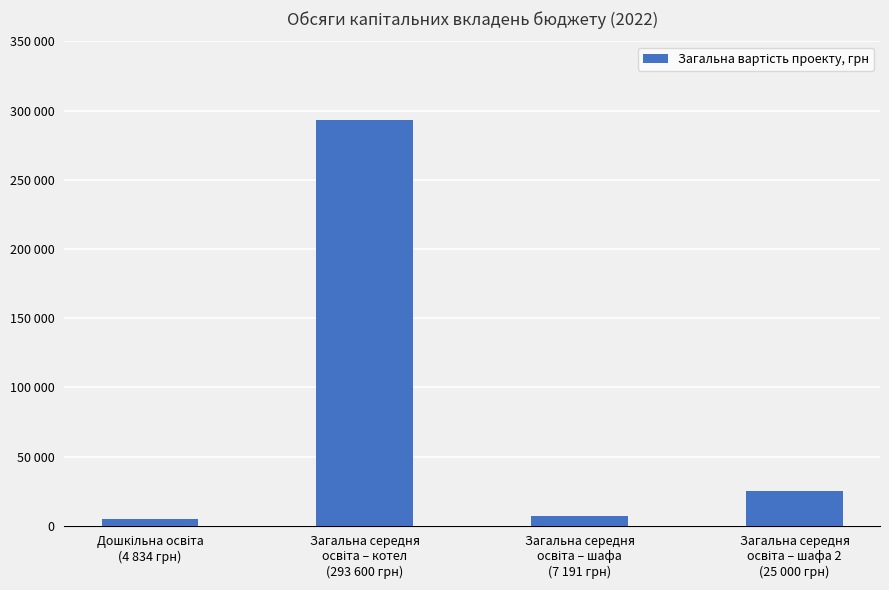

What is the maximum value shown in the chart?

293600.0